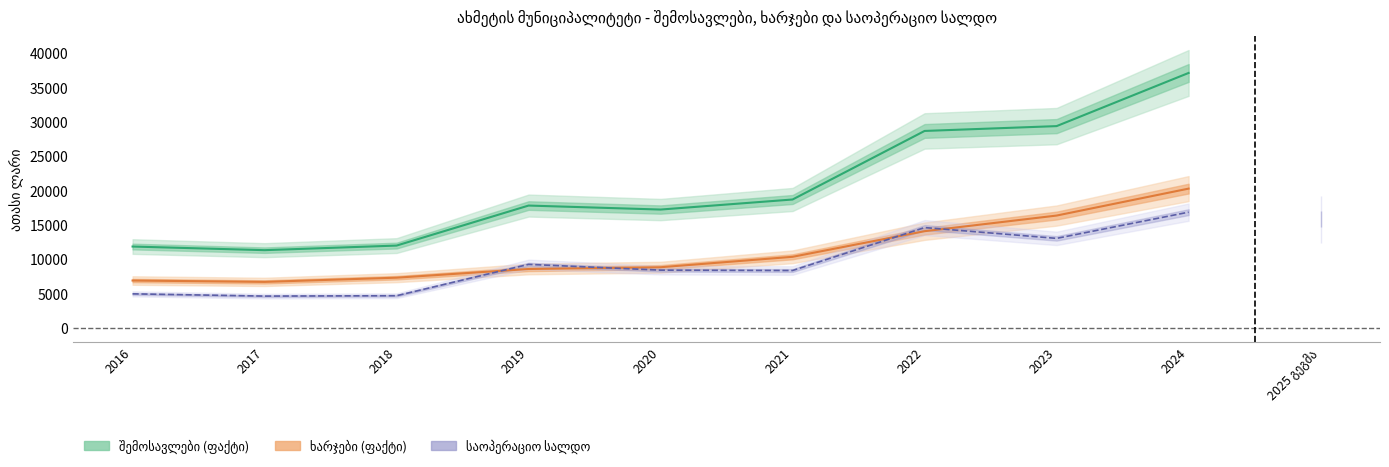

What is the average value of the საოპერაციო სალდო series?

9413.5